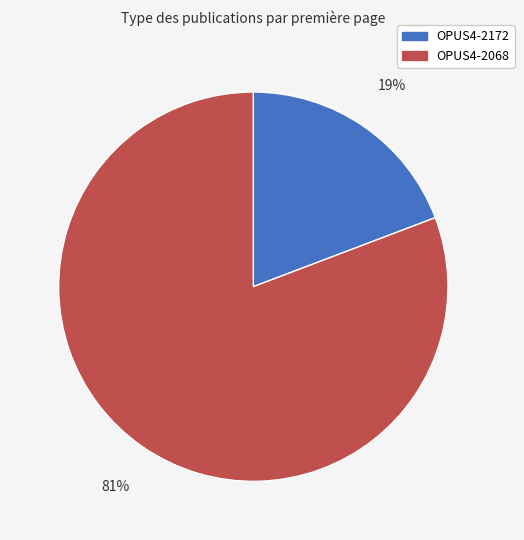

What percentage is the OPUS4-2172 slice, to the nearest percent?

19%